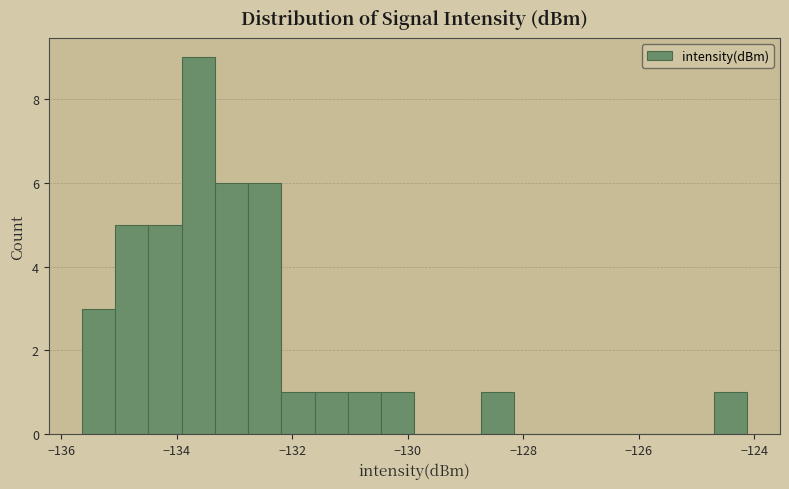

Around what value on the x-axis is the tallest bar? Give the approximate position of its centre, as read against the axis.

-133.6